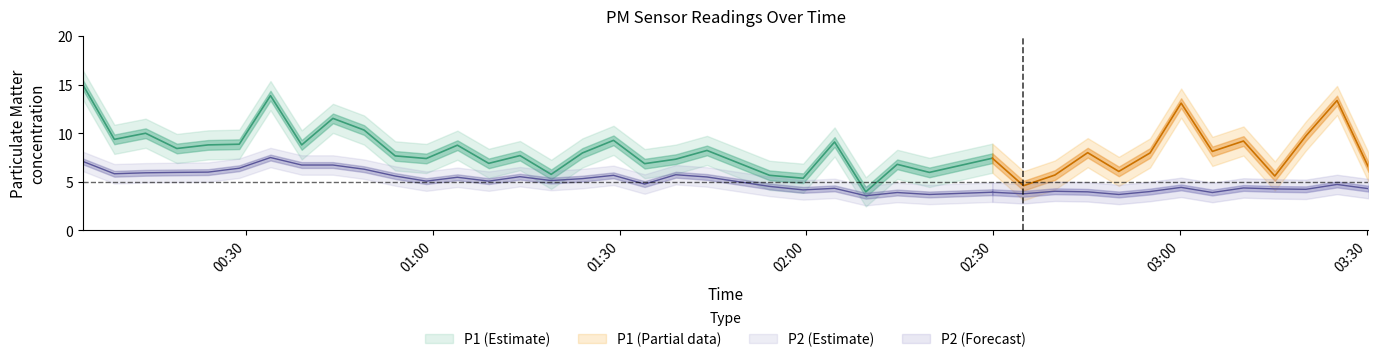

List the series in order of their overall mean, highest first.

P1, P2